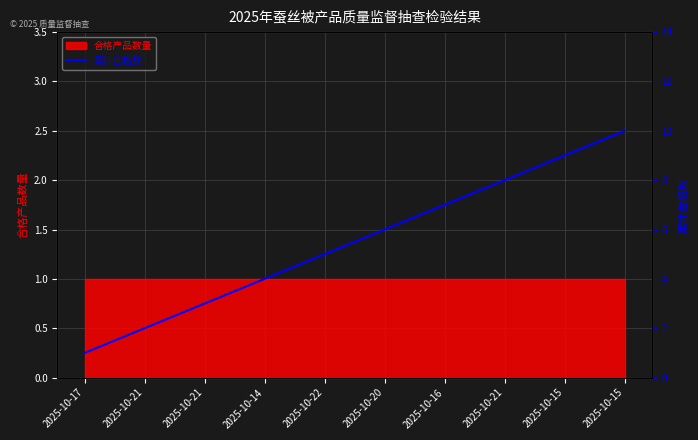

At which label does the data first exceed 6?

2025-10-16